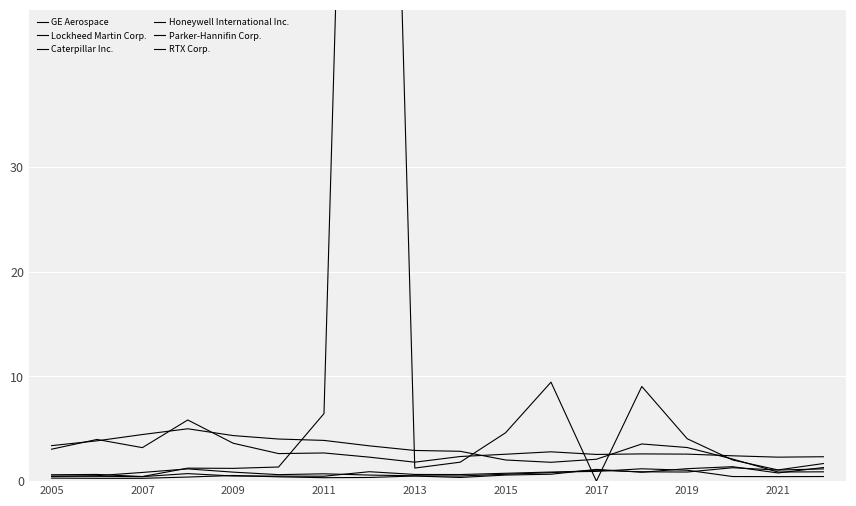

At which category does Caterpillar Inc. reach its first local valley?

2009